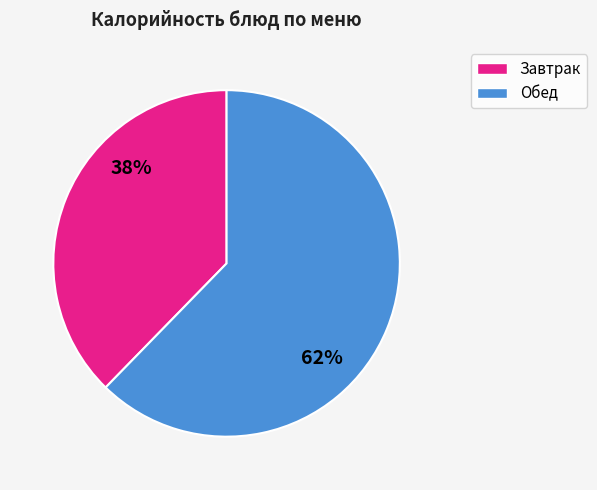

Which slice represents more than half of the pie?

Обед